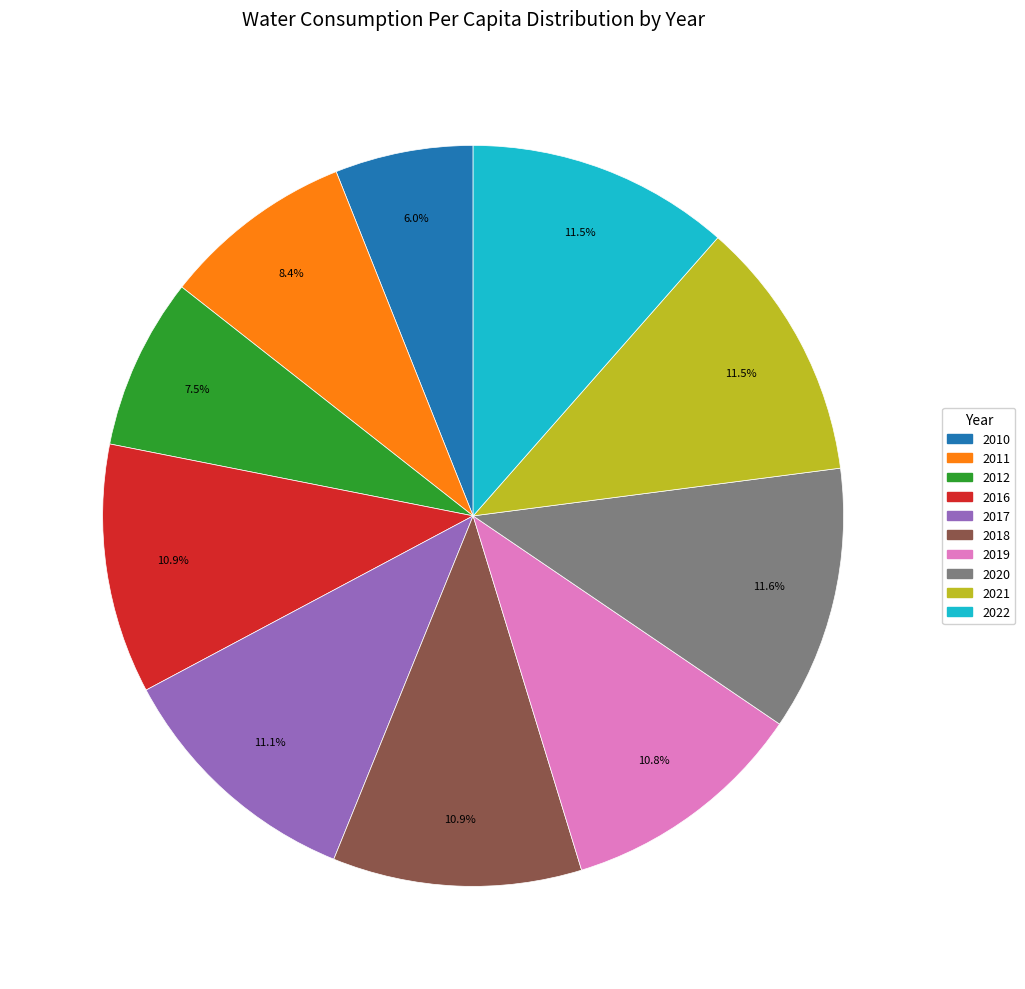

How many slices are in this pie chart?

10